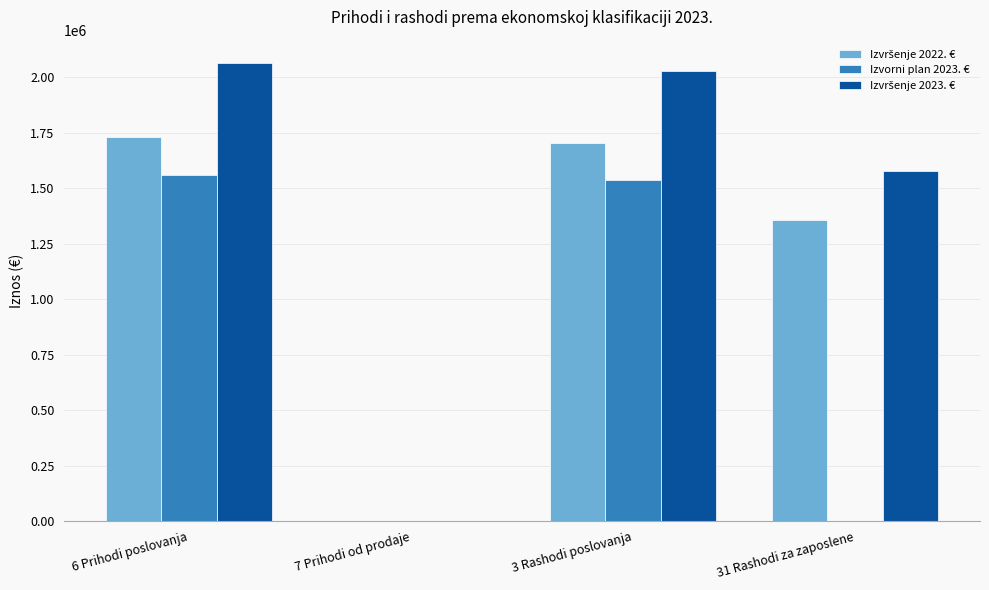

What is the total value across all series at 3 Rashodi poslovanja?

5268856.4